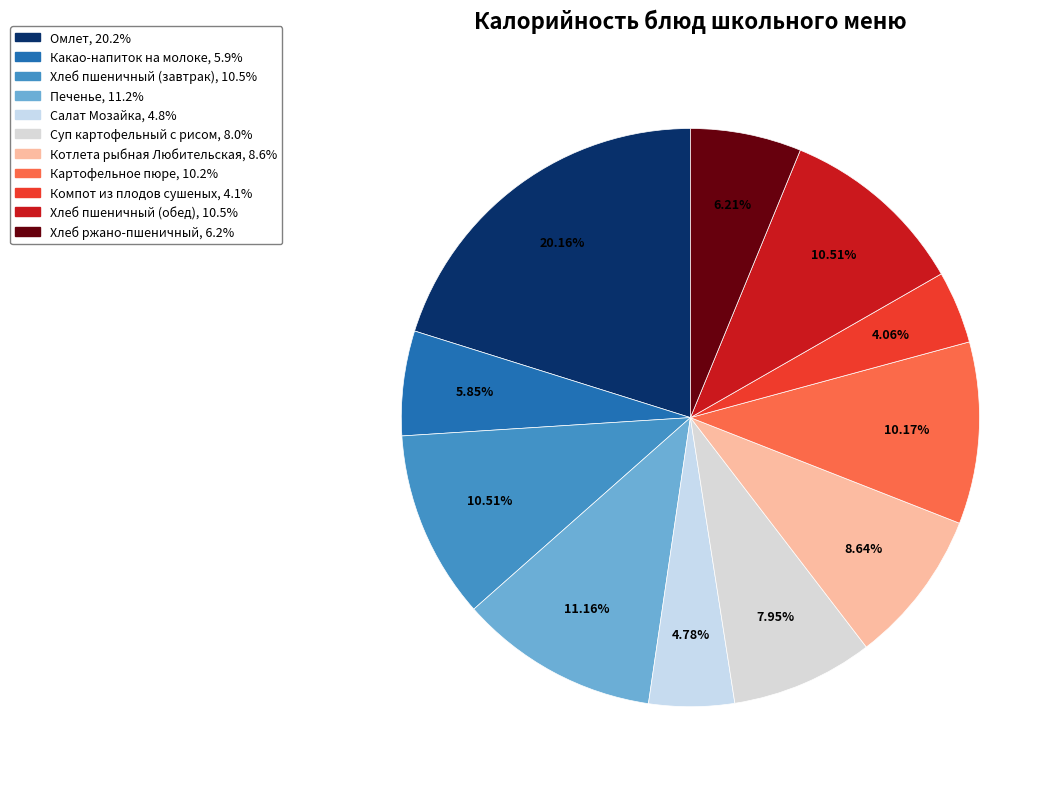

Approximately how many times larger is the value at Компот из плодов сушеных compared to Котлета рыбная Любительская?

0.5